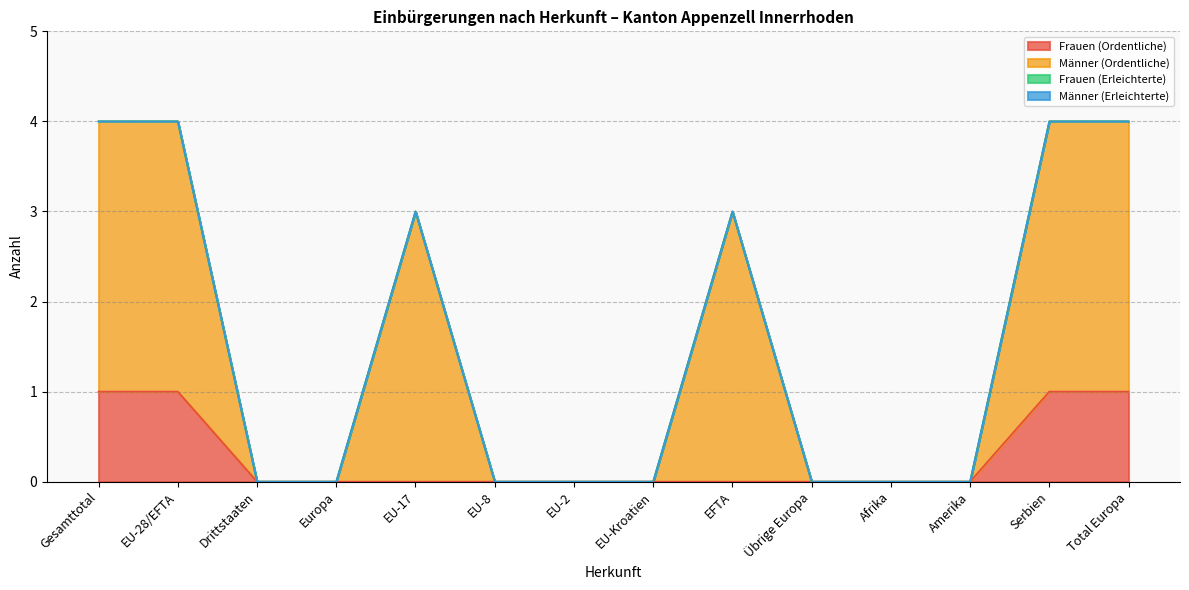

What position from the left is Drittstaaten?

3